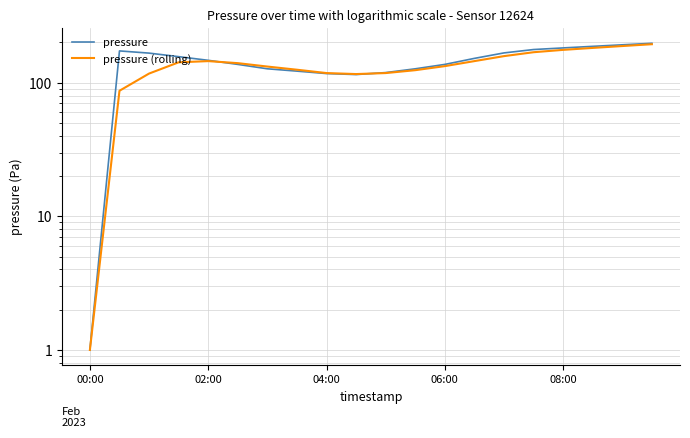

Between 7 and 18, which is larger?

18